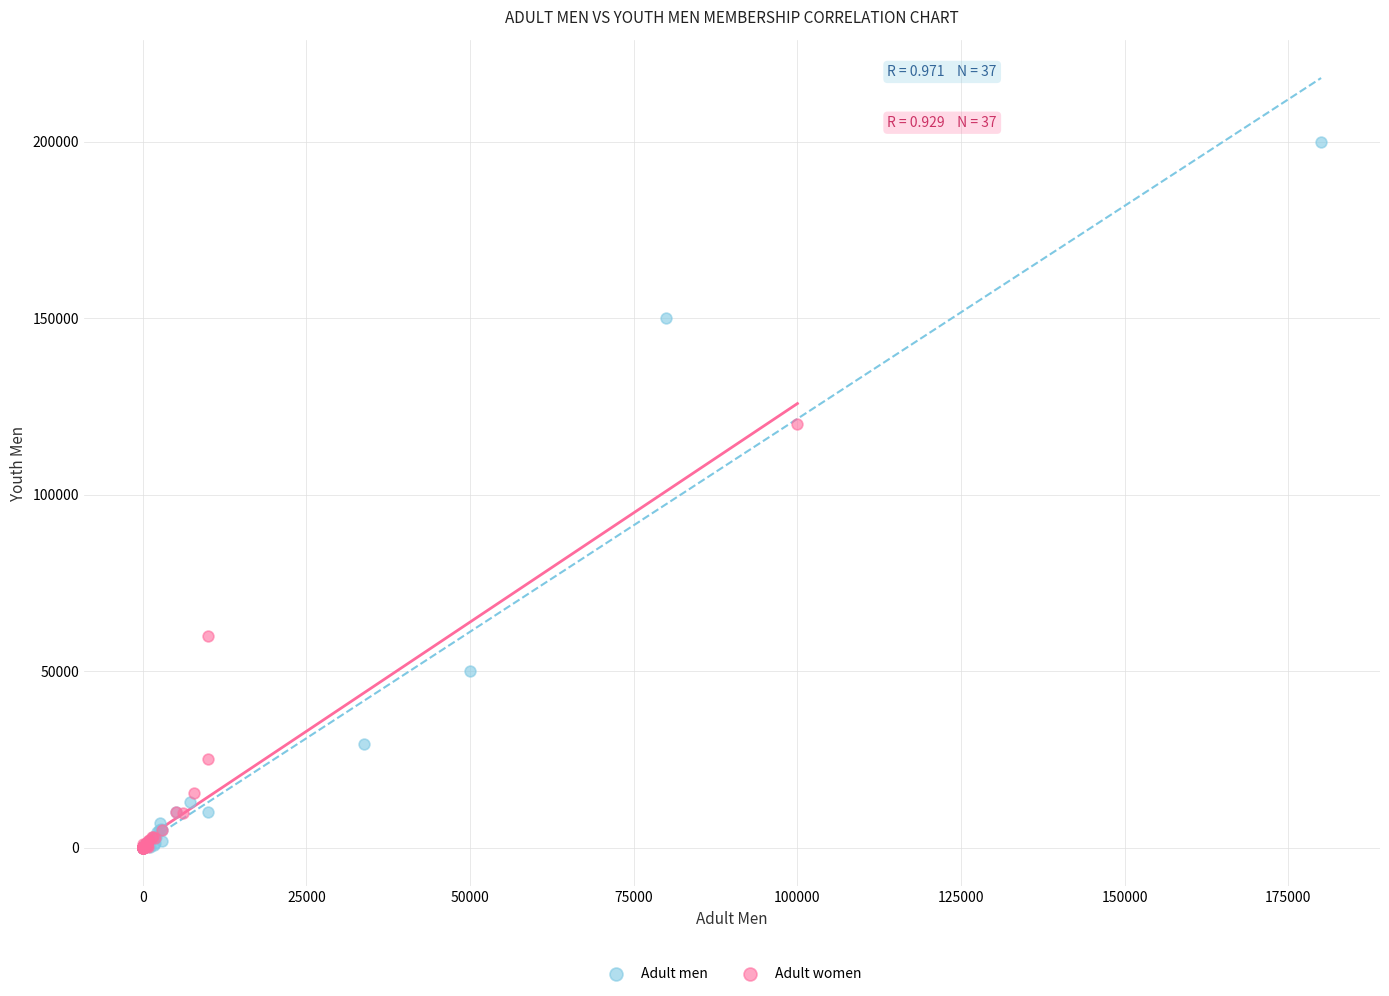

Which series has the largest Y range (max minus min)?

Adult men